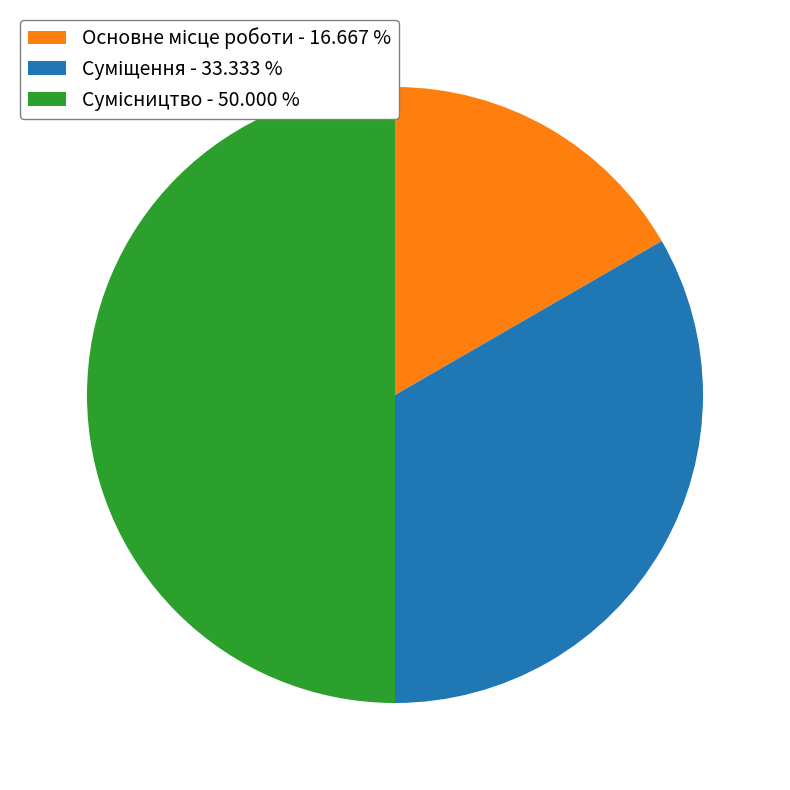

Approximately how many times larger is the value at Сумісництво compared to Основне місце роботи?

3.0